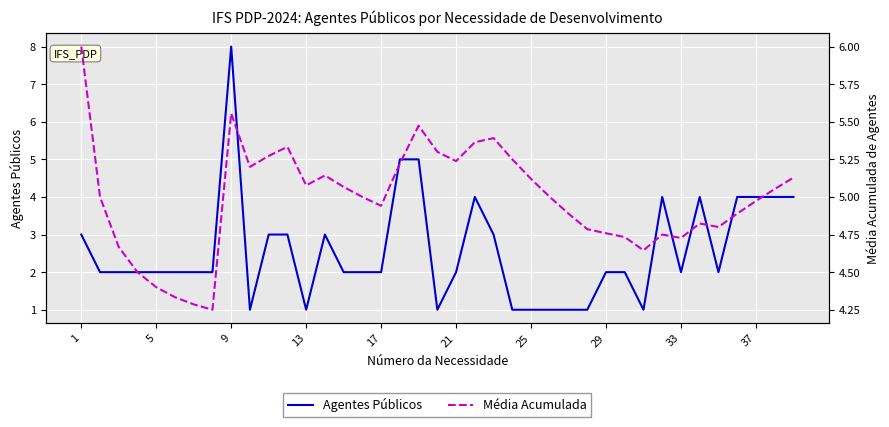

What is the difference between the maximum and second lowest values in the Agentes Públicos series?

7